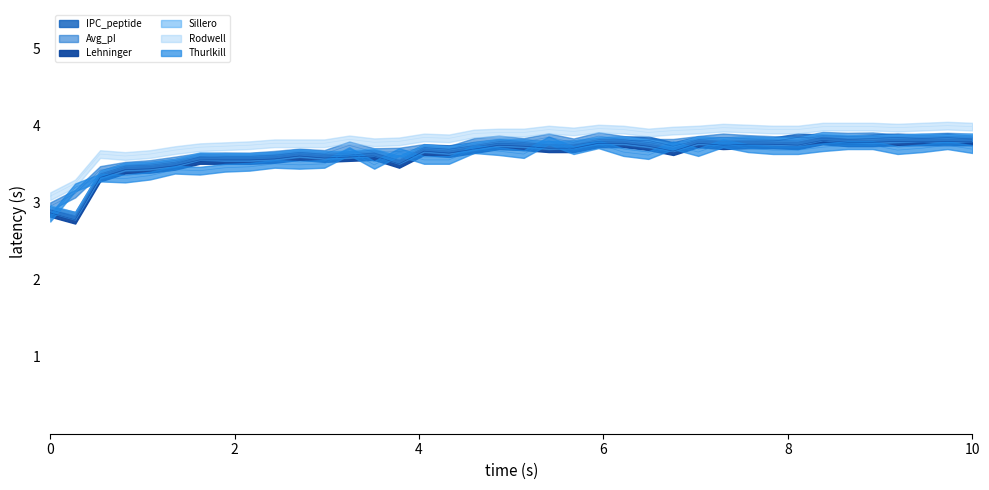

List the series in order of their peak value, lowest first.

Lehninger, Thurlkill, IPC_peptide, Sillero, Avg_pI, Rodwell